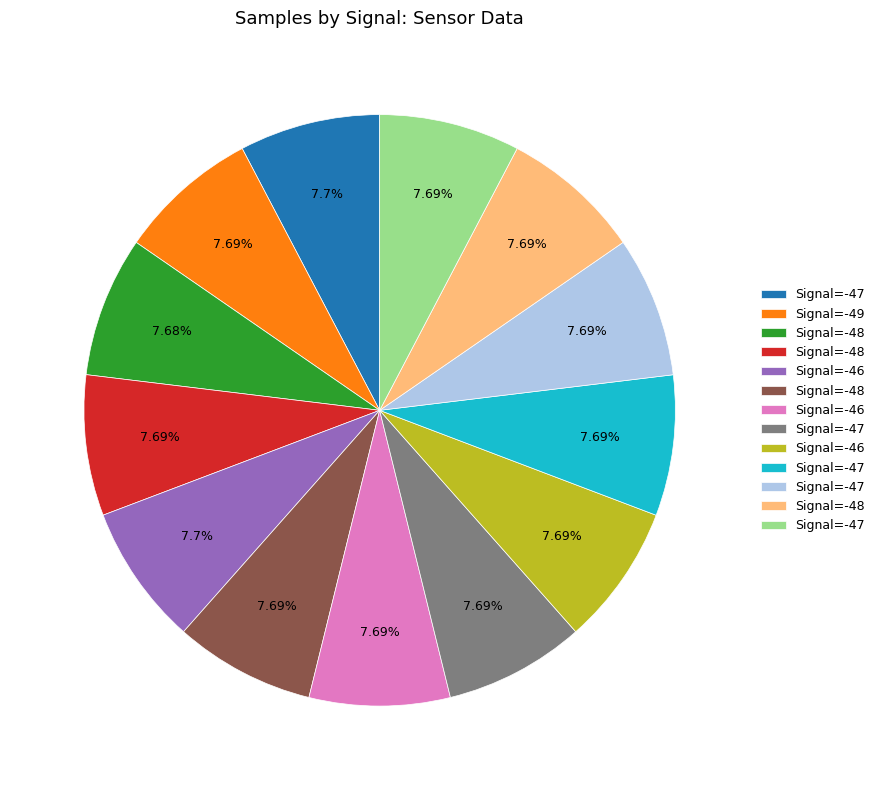

Count the number of slices in the pie.

13